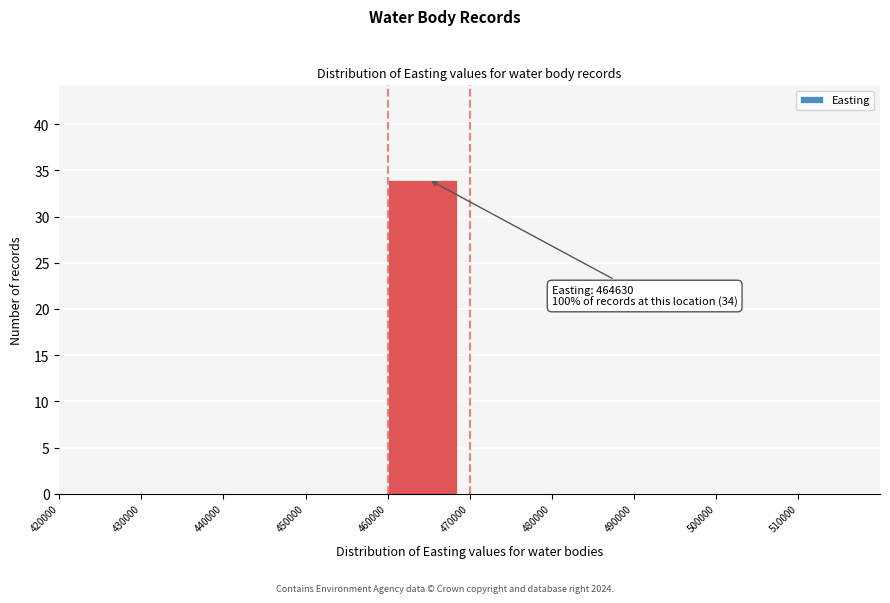

Which range on the x-axis has the tallest bar?

460000 to 470000